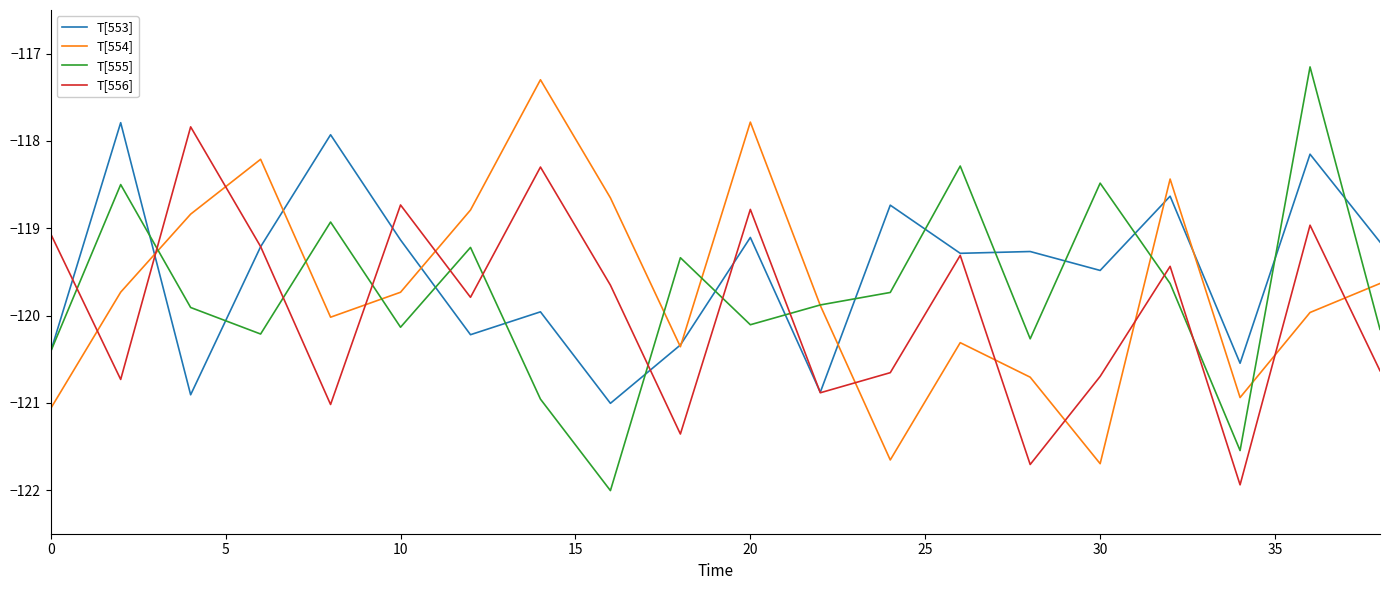

How many categories are shown in the chart?

20